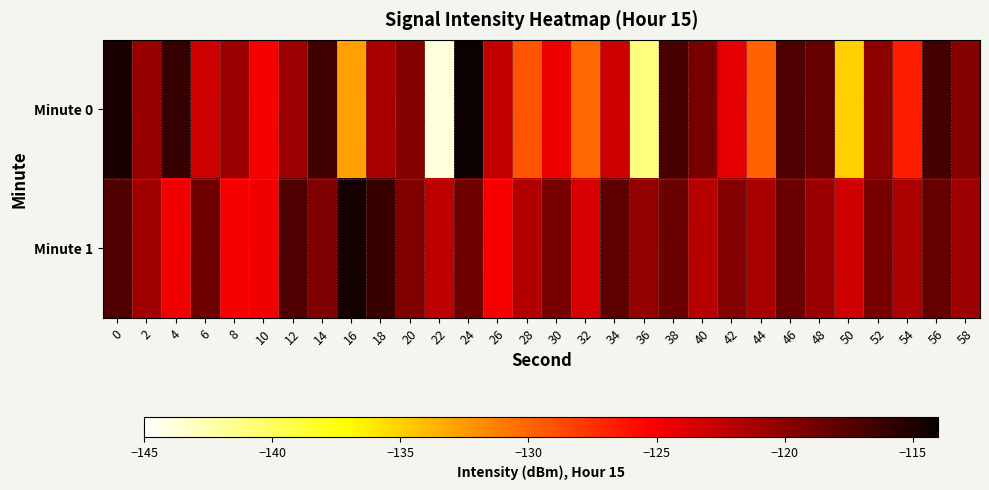

At how many categories does at least one series exceed -140?

30